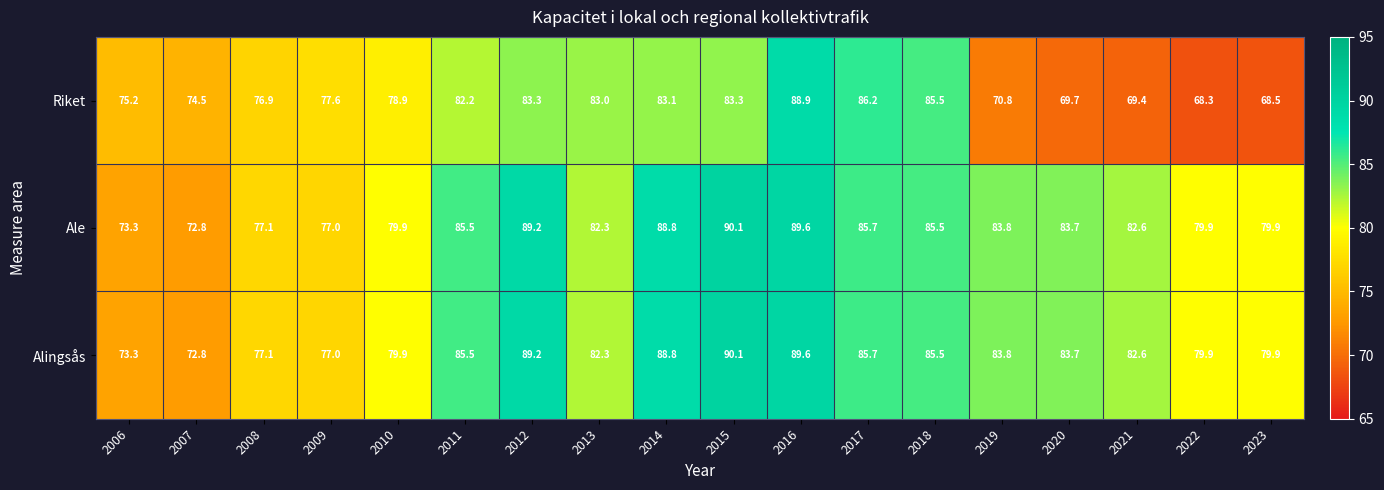

Where does the Riket series first go above 78?

2010